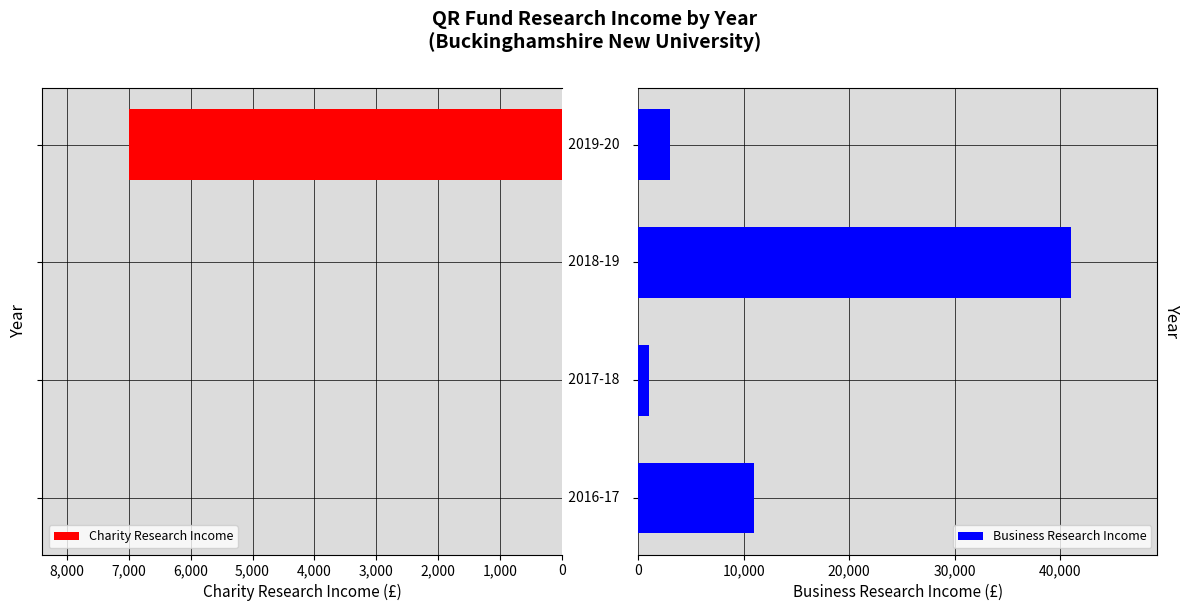

What is the difference between the maximum and second lowest values in the Business Research Income series?

38000